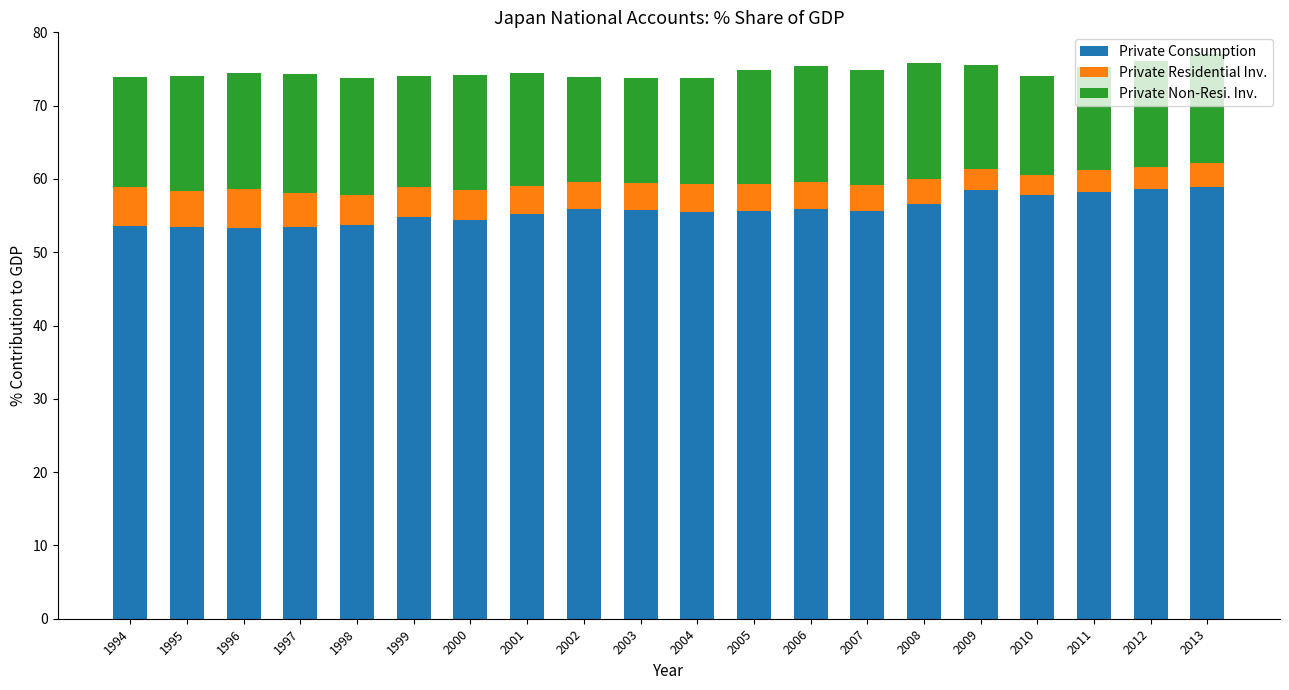

What is the lowest value of the Private Consumption series?

53.3